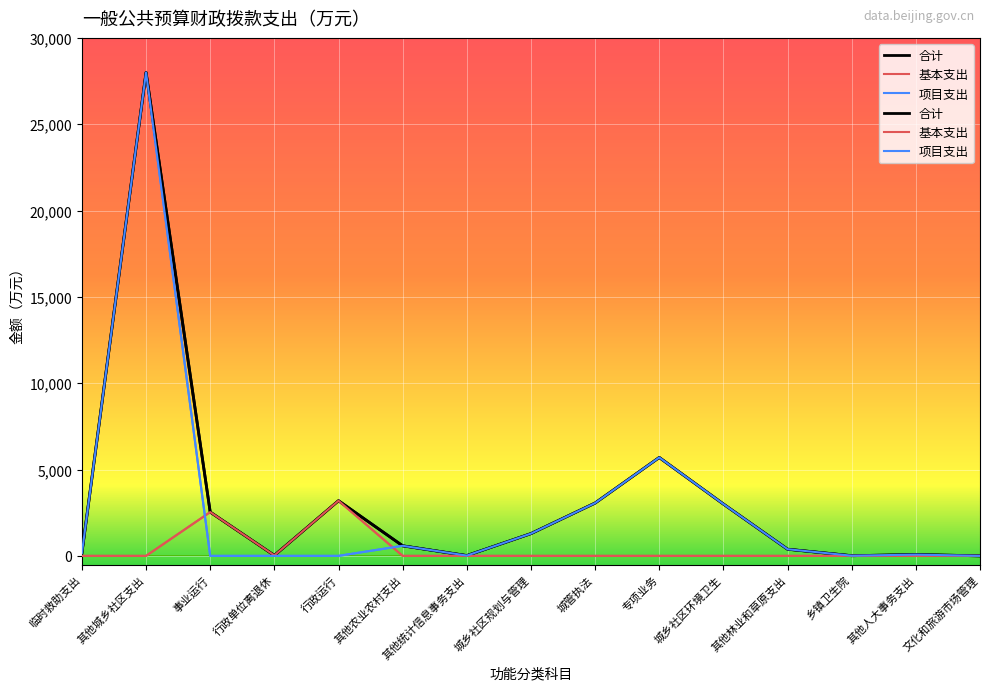

Reading left to right, extract all data points from this chart.

合计: 临时救助支出=166.2	其他城乡社区支出=28001.3	事业运行=2535.6	行政单位离退休=26.0	行政运行=3195.0	其他农业农村支出=583.2	其他统计信息事务支出=17.5	城乡社区规划与管理=1289.7	城管执法=3059.8	专项业务=5698.3	城乡社区环境卫生=3002.0	其他林业和草原支出=386.2	乡镇卫生院=10.0	其他人大事务支出=73.5	文化和旅游市场管理=2.2
基本支出: 临时救助支出=0.0	其他城乡社区支出=0.0	事业运行=2535.6	行政单位离退休=26.0	行政运行=3195.0	其他农业农村支出=0.0	其他统计信息事务支出=0.0	城乡社区规划与管理=0.0	城管执法=0.0	专项业务=0.0	城乡社区环境卫生=0.0	其他林业和草原支出=0.0	乡镇卫生院=0.0	其他人大事务支出=0.0	文化和旅游市场管理=0.0
项目支出: 临时救助支出=166.2	其他城乡社区支出=28001.3	事业运行=0.0	行政单位离退休=0.0	行政运行=0.0	其他农业农村支出=583.2	其他统计信息事务支出=17.5	城乡社区规划与管理=1289.7	城管执法=3059.8	专项业务=5698.3	城乡社区环境卫生=3002.0	其他林业和草原支出=386.2	乡镇卫生院=10.0	其他人大事务支出=73.5	文化和旅游市场管理=2.2